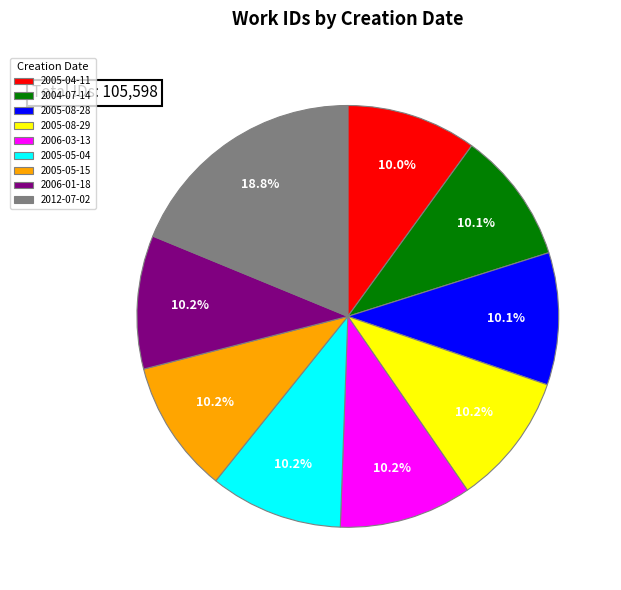

Does any single category account for the majority?

No